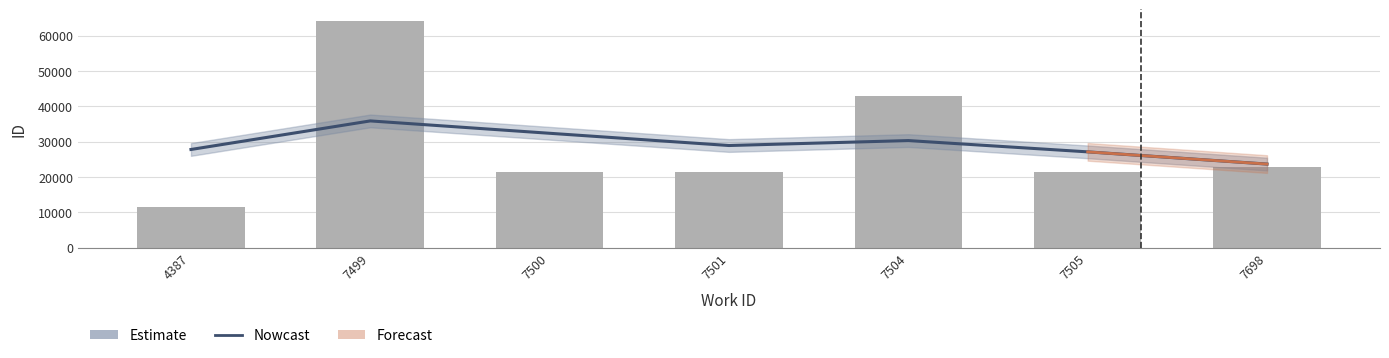

Reading left to right, transcribe all the data shown in this chart.

Nowcast: 4387=27782.9	7499=35865.2	7500=32366.8	7501=28904.5	7504=30302.5	7505=27109.7	7698=23656.6
ID (bar): 4387=11581.0	7499=64217.0	7500=21414.0	7501=21418.0	7504=42953.0	7505=21491.0	7698=22914.0